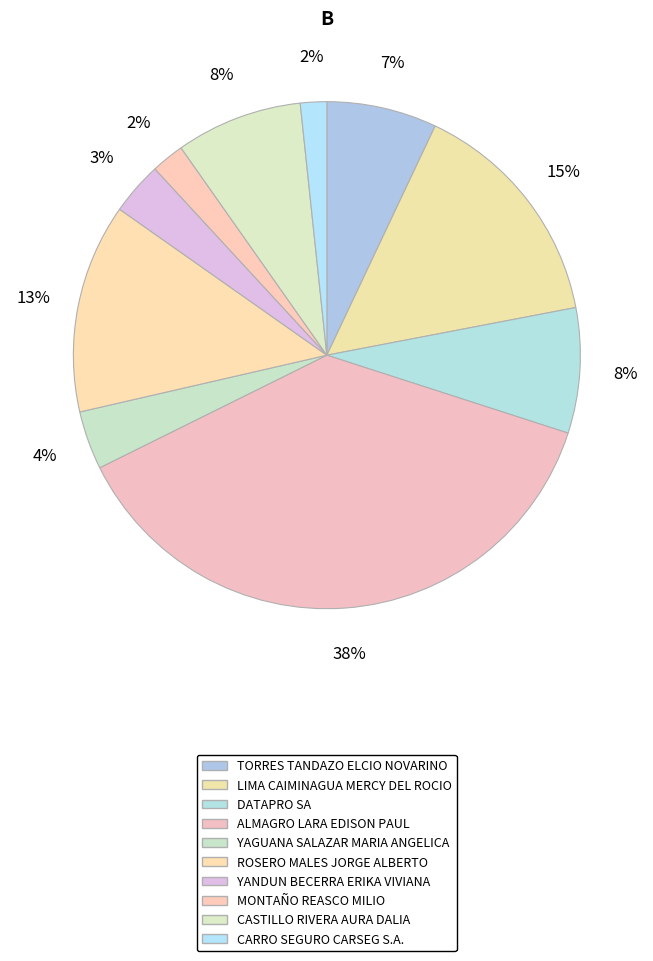

Count the number of slices in the pie.

10